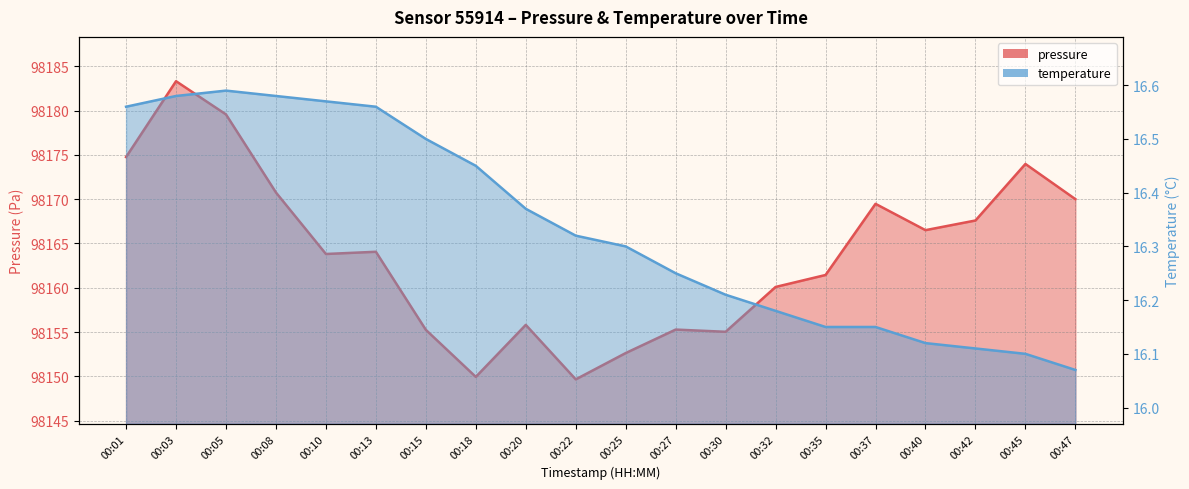

Between 00:42 and 00:03, which is larger?

00:03